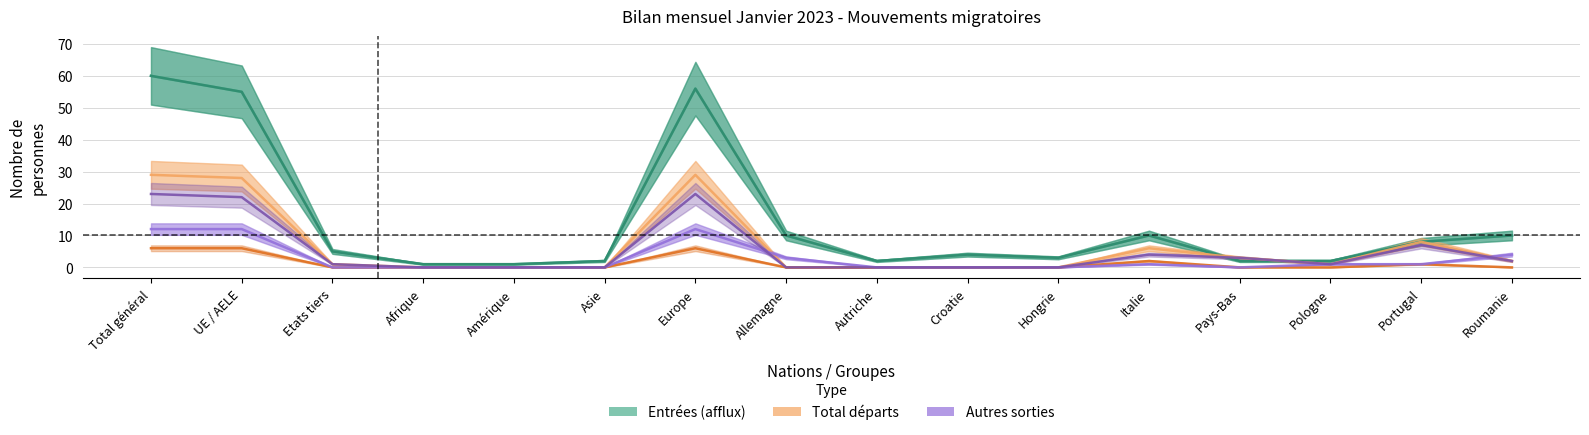

What is the average value of the Total entrées series?

14